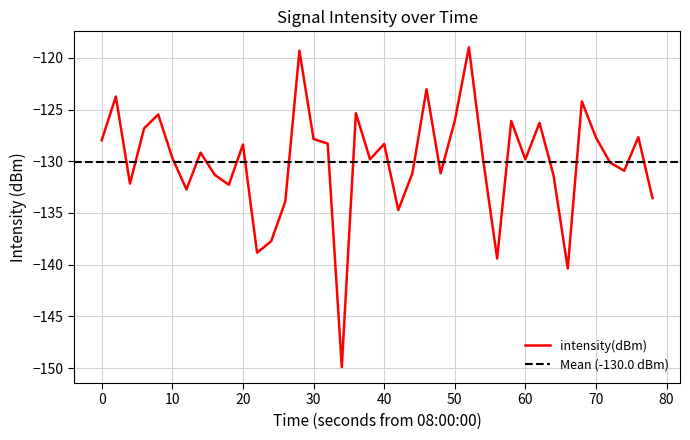

How many lines are shown in the chart?

1